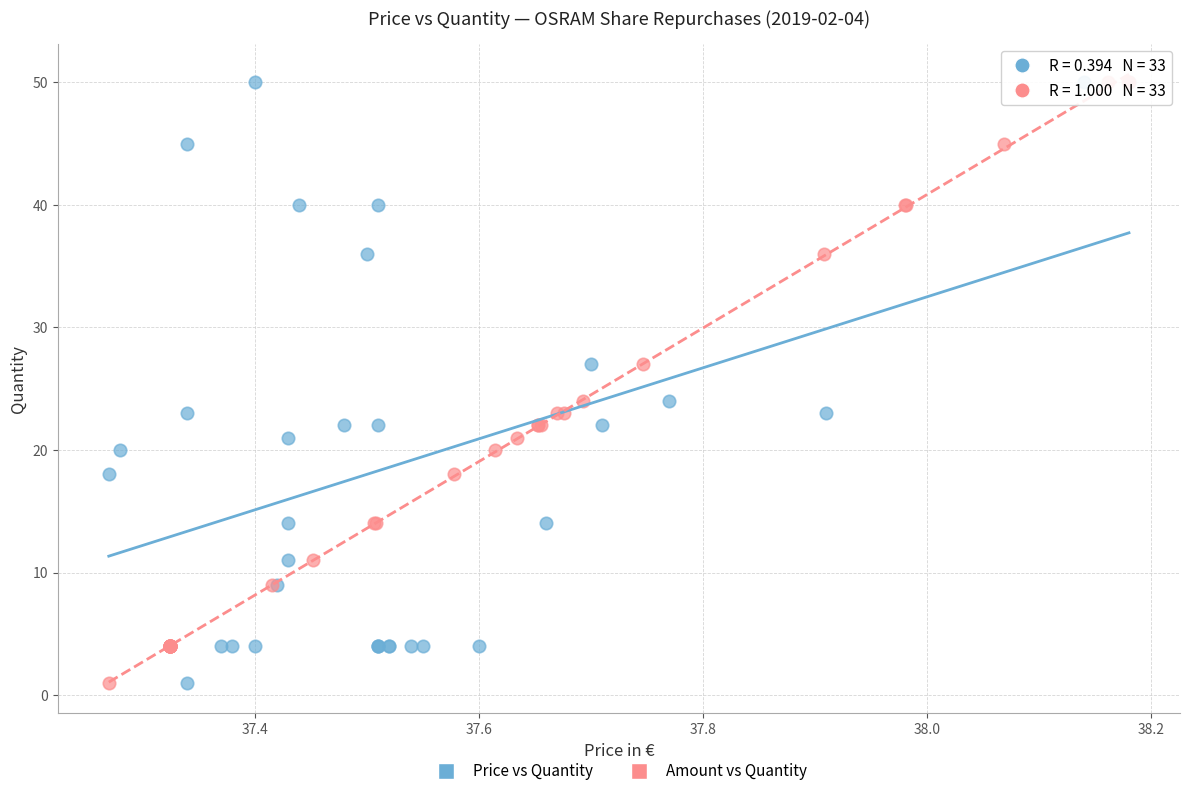

What are all the series names shown in the legend?

Price vs Quantity, Amount vs Quantity